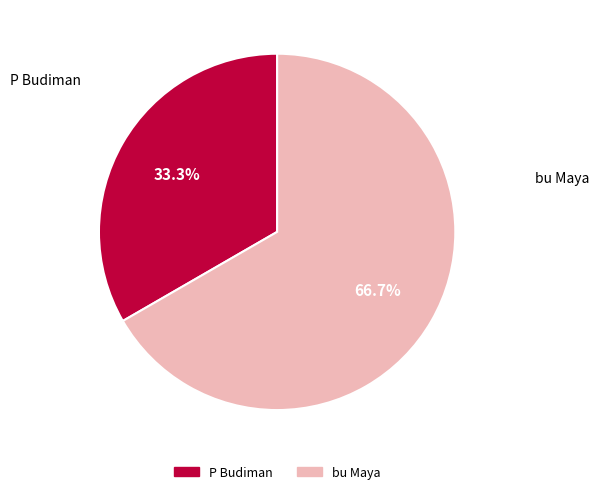

The bu Maya slice represents 67% of the pie. True or false?

True